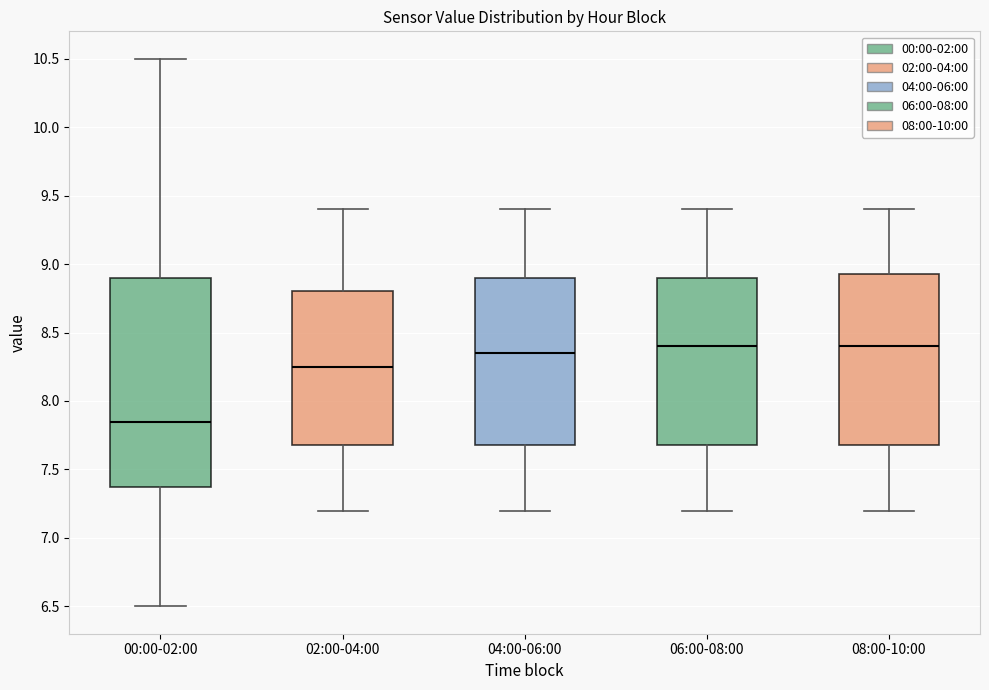

Where does the upper whisker of the box for 08:00-10:00 end on the y-axis? The values are not printed on the chart, so give them approximately, as read against the axis.

9.40